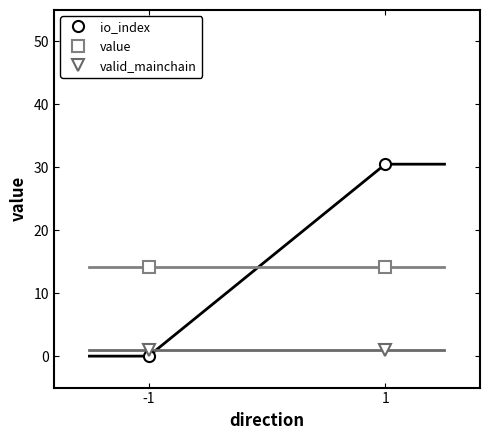

Reading left to right, list all the values displayed in this chart.

io_index: -1=0.0	1=30.5
value: -1=14.1	1=14.1
valid_mainchain: -1=1.0	1=1.0